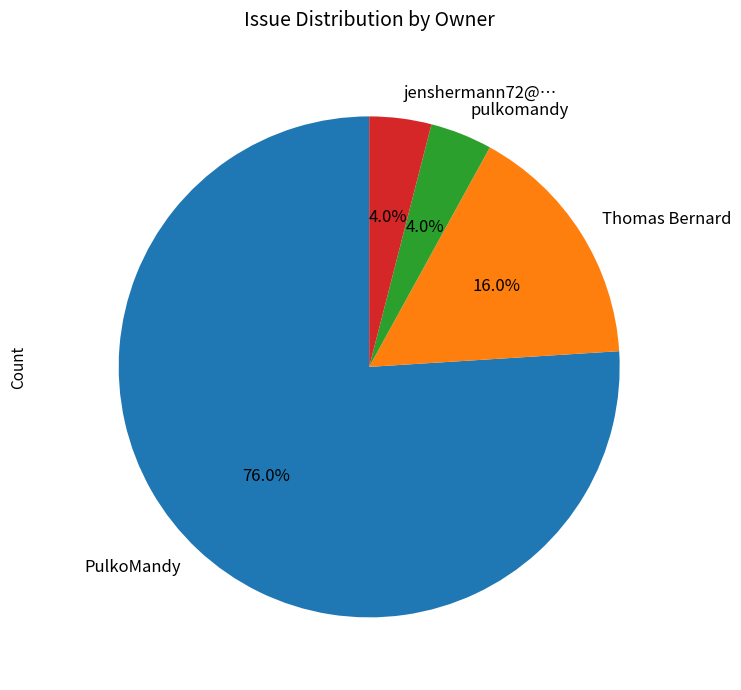

Count the number of slices in the pie.

4